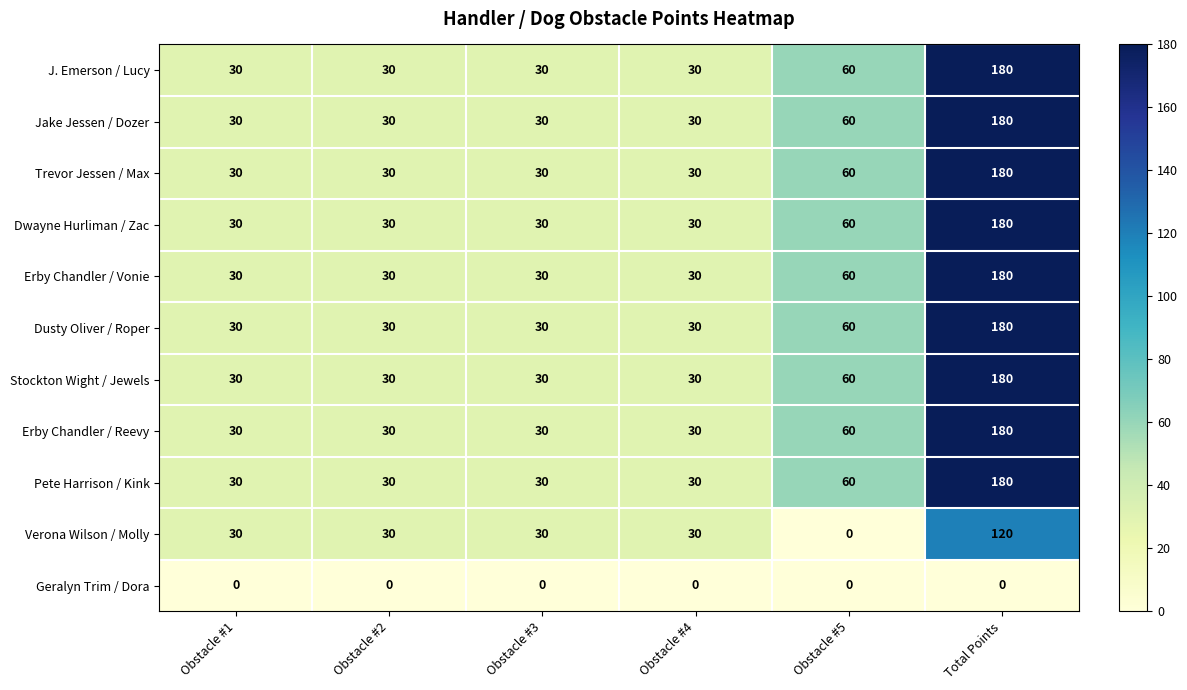

What is the sum of the Dusty Oliver / Roper values at Total Points and Obstacle #3?

210